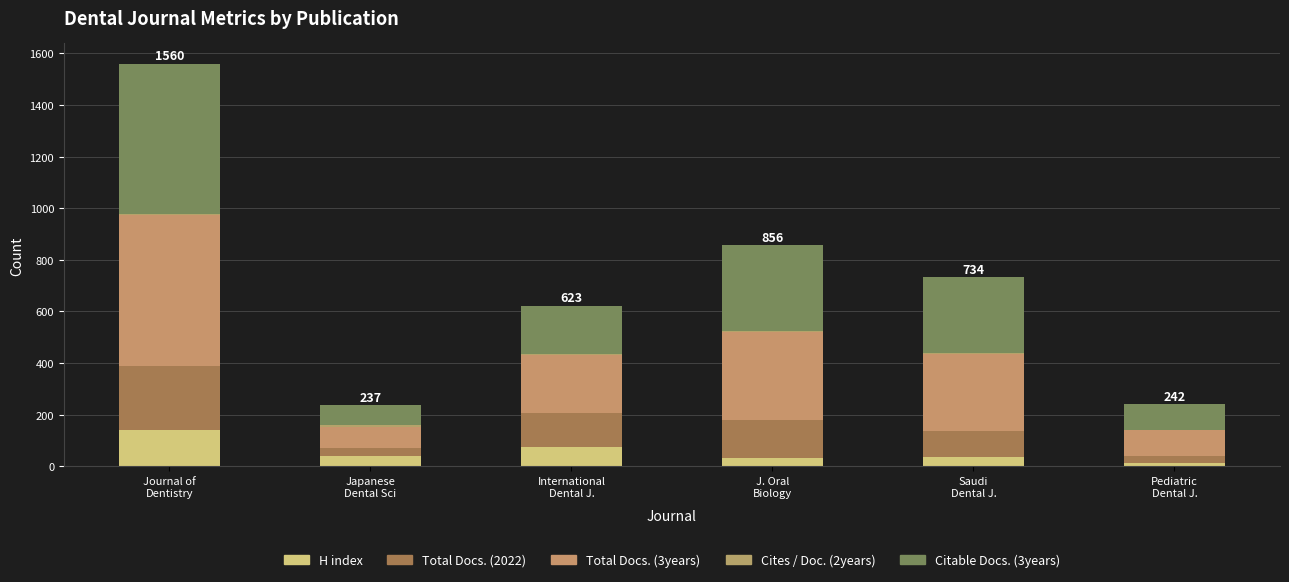

Which has a higher value, J. Oral
Biology or International
Dental J.?

International
Dental J.